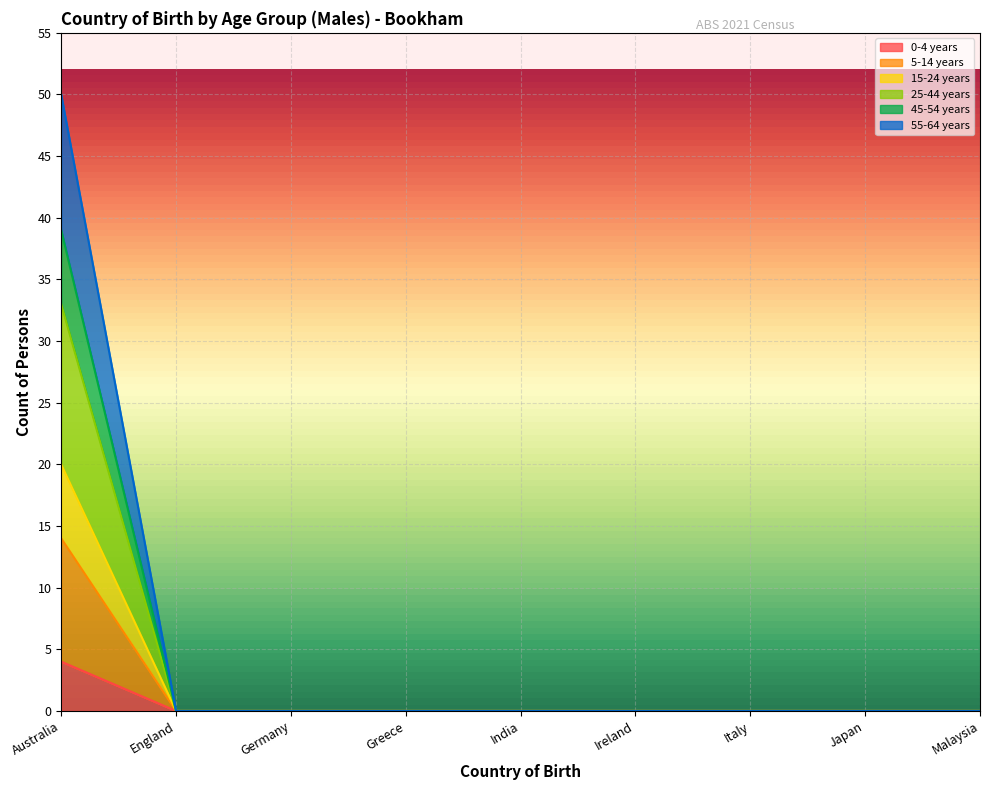

What position from the left is India?

5